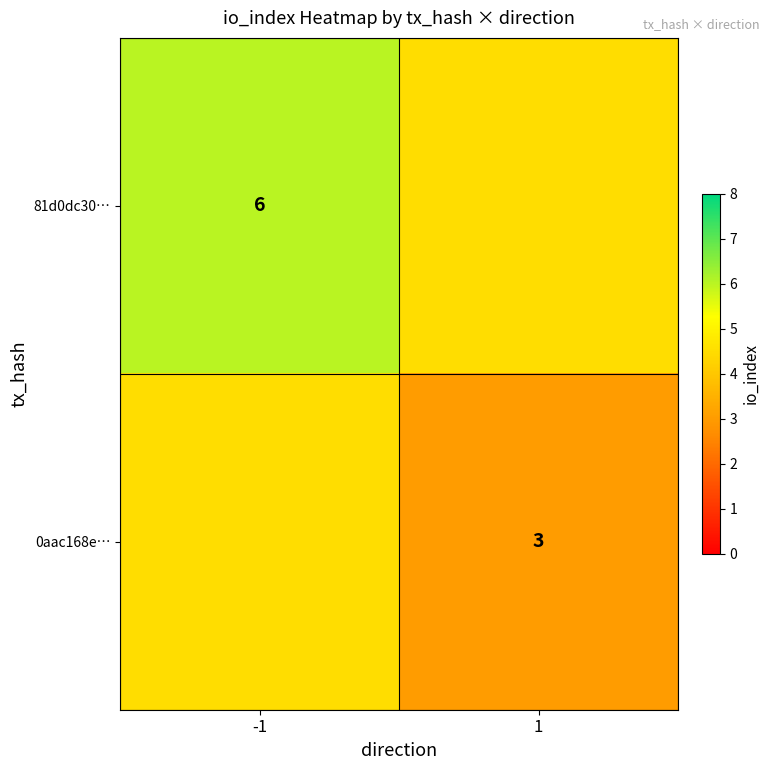

At which category does the chart reach its peak across all series?

-1